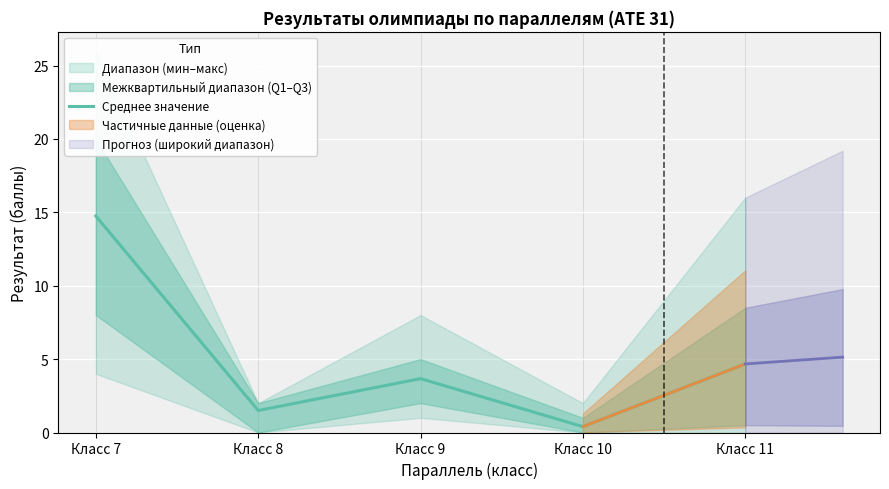

How many data points are less than 3?

2